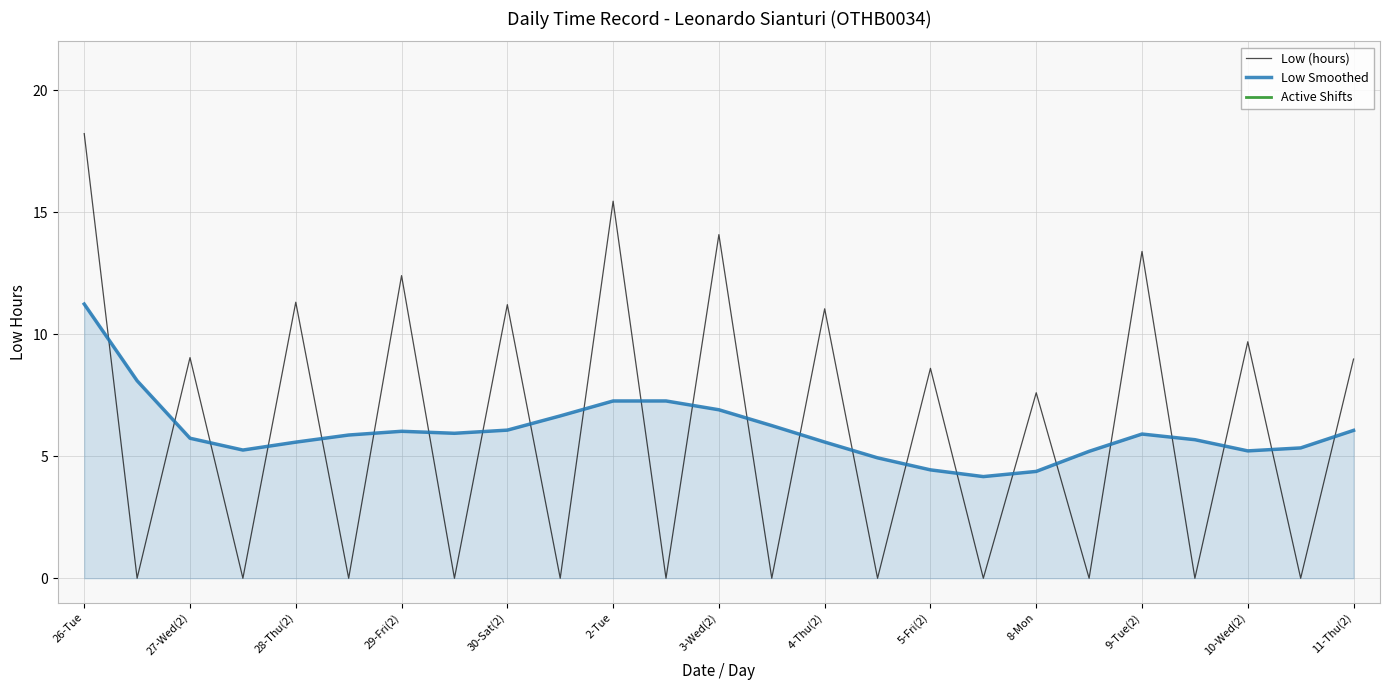

True or false: Low Smoothed has a value of 6.7 at 8-Mon.

False